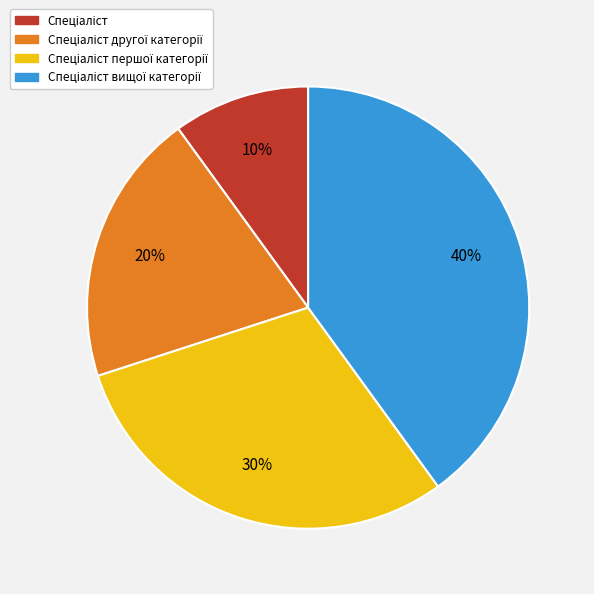

To the nearest percent, what is the difference between the largest and smallest slice percentages?

30%